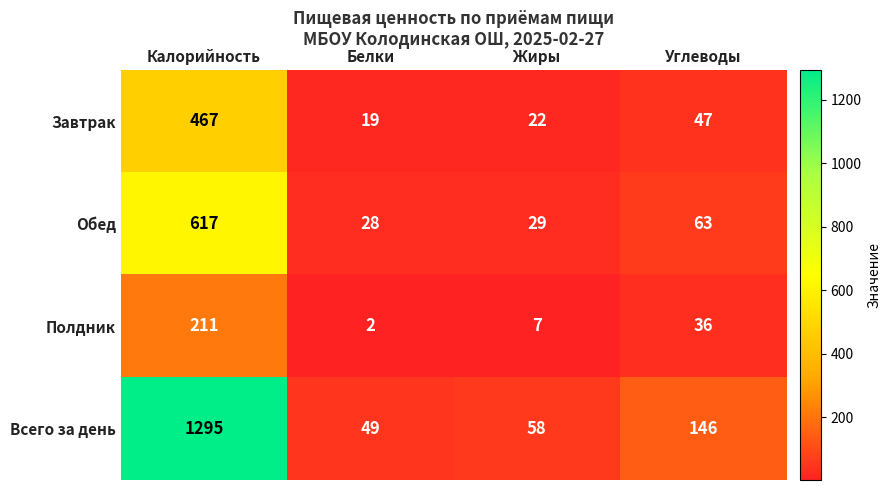

How many data points does each series have?

4